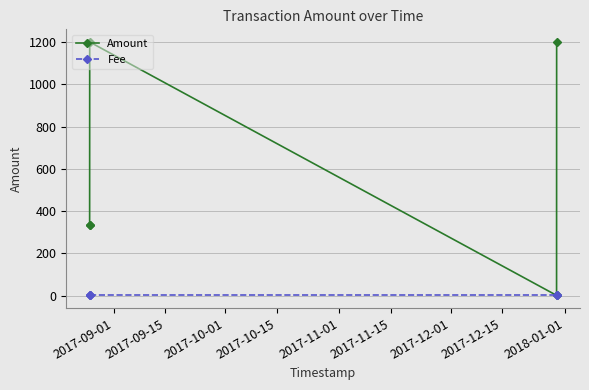

Between 2017-10-01 and 2017-09-01, which is larger?

2017-10-01